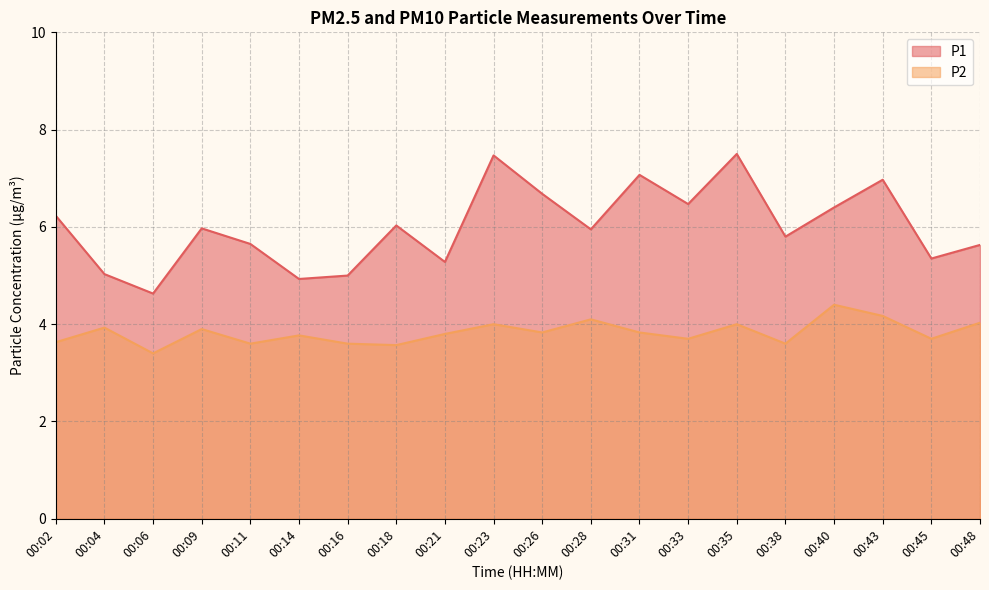

Reading left to right, list all the values displayed in this chart.

P1: 6.2	5.0	4.6	6.0	5.7	4.9	5.0	6.0	5.3	7.5	6.7	6.0	7.1	6.5	7.5	5.8	6.4	7.0	5.3	5.6
P2: 3.6	3.9	3.4	3.9	3.6	3.8	3.6	3.6	3.8	4.0	3.8	4.1	3.8	3.7	4.0	3.6	4.4	4.2	3.7	4.0